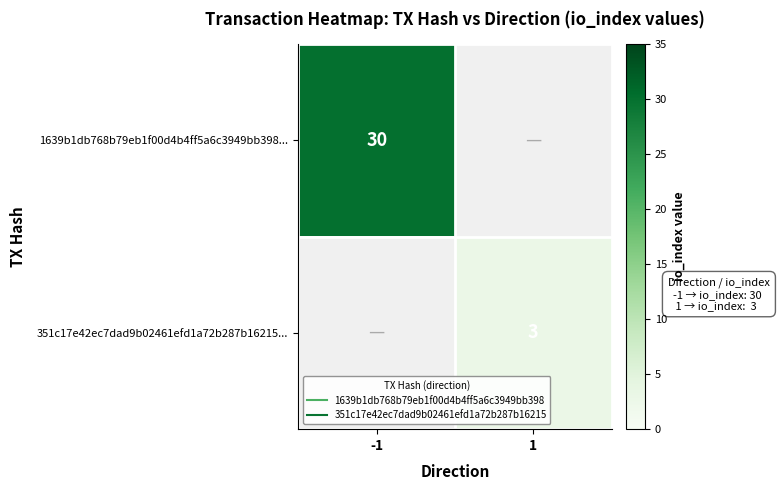

What is the maximum value for 1639b1db768b79eb1f00d4b4ff5a6c3949bb398...?

30.0